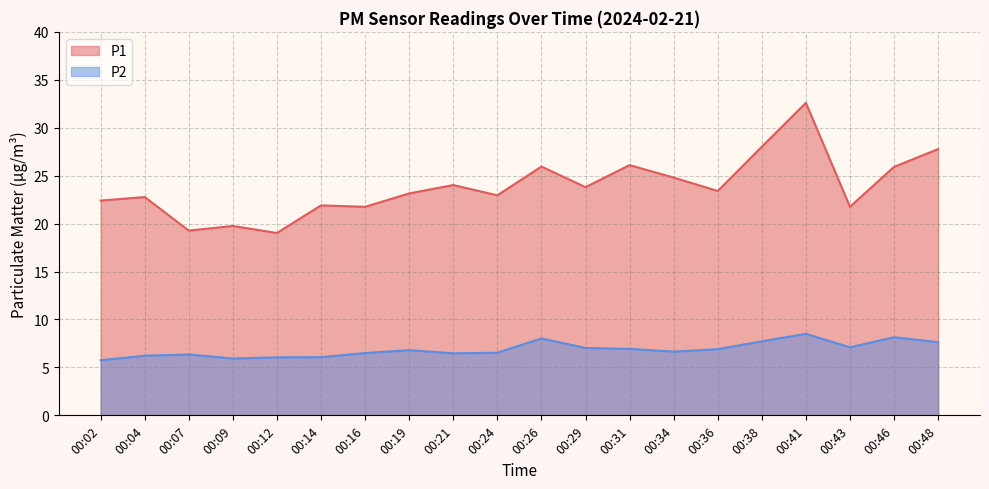

Where is the first local minimum for P2?

00:09